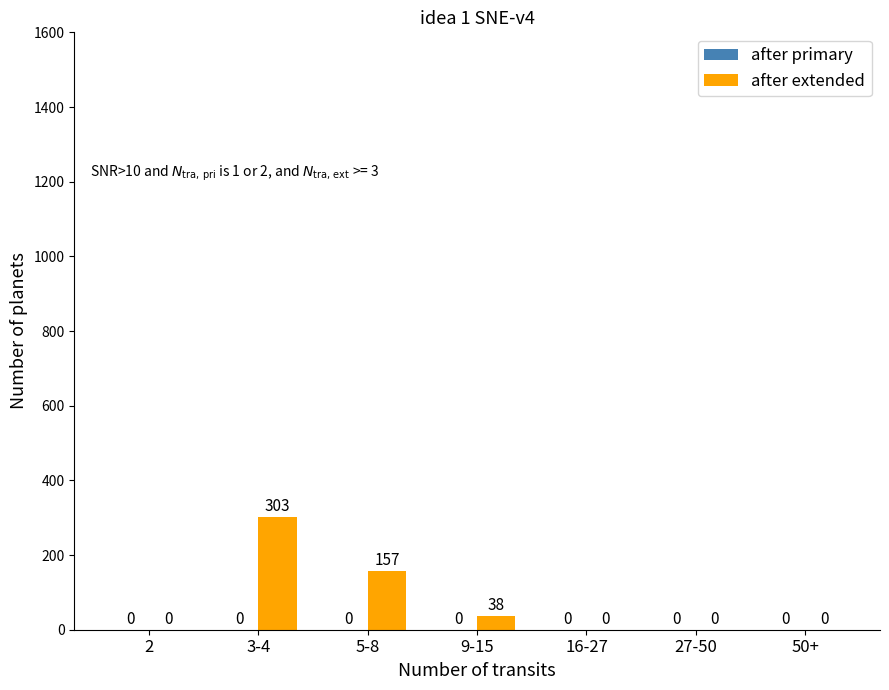

Count the number of categories in the chart.

7